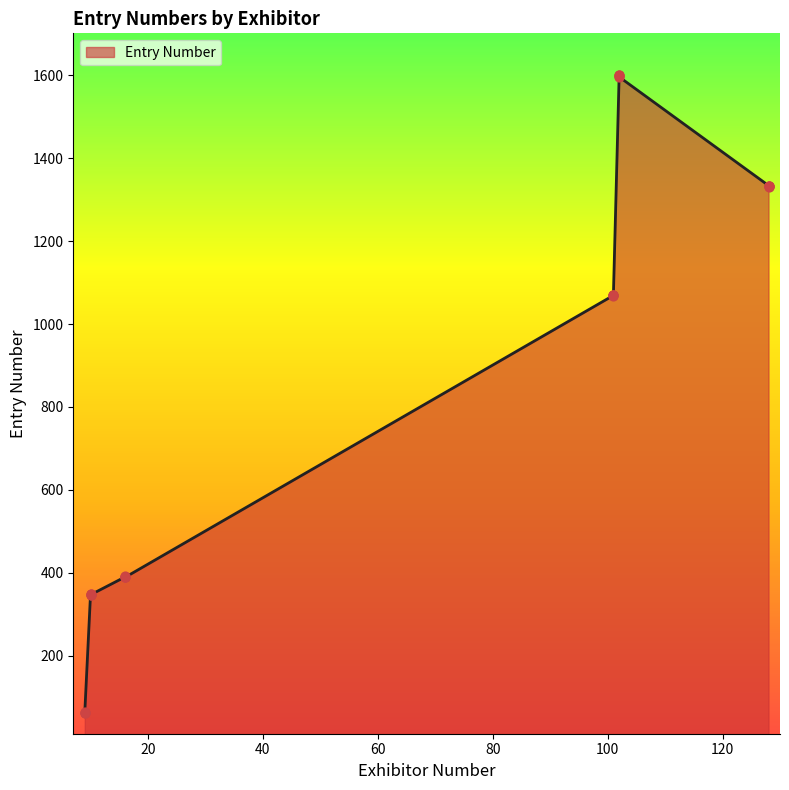

What is the change in value from 16 to 9?

-329